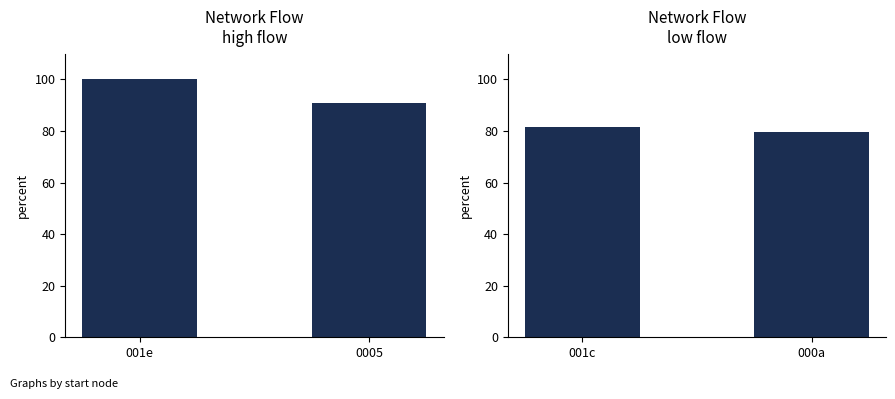

What position from the right is 0005?

1